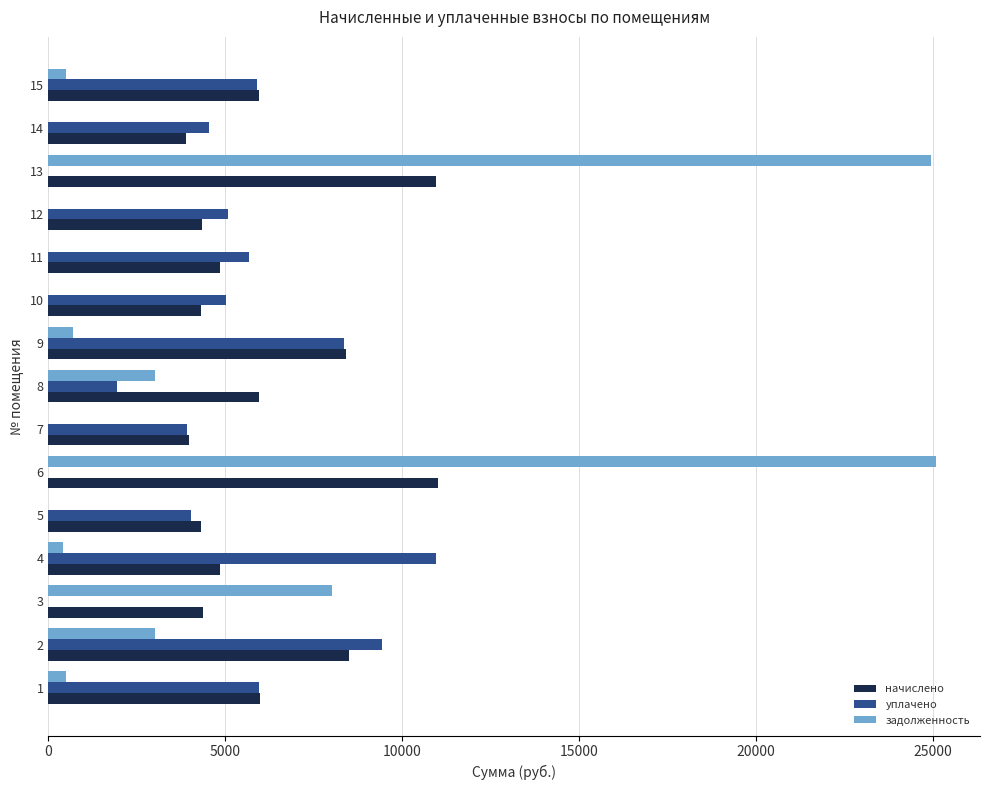

Which series changed the most between 4 and 14?

уплачено